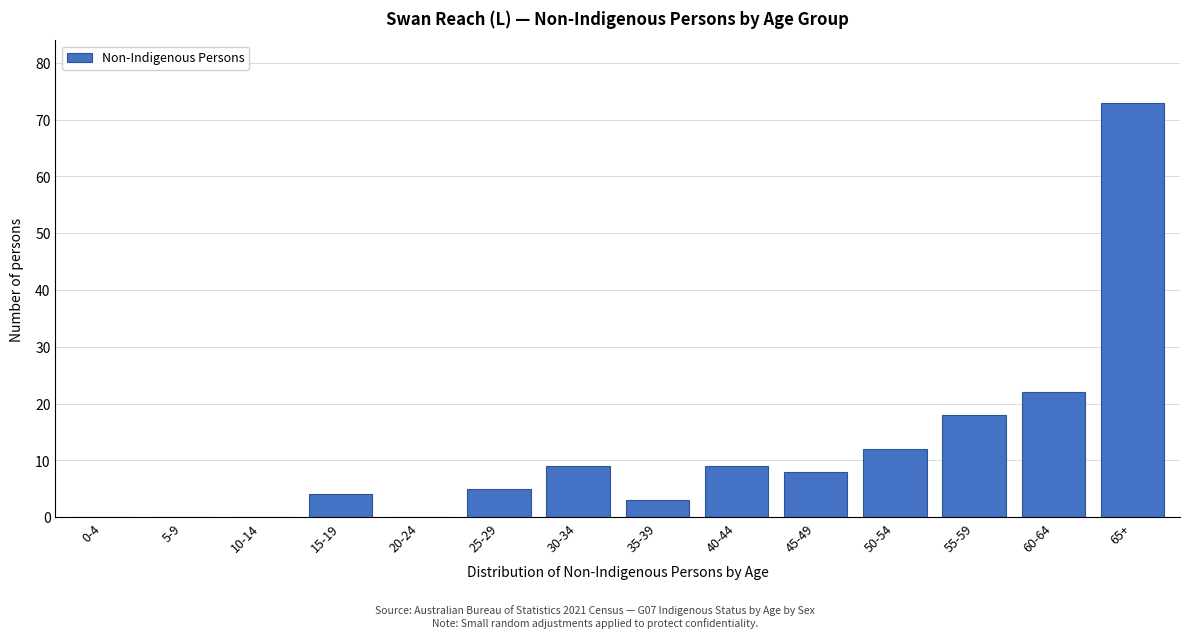

Reading left to right, extract all data points from this chart.

0-4=0	5-9=0	10-14=0	15-19=4	20-24=0	25-29=5	30-34=9	35-39=3	40-44=9	45-49=8	50-54=12	55-59=18	60-64=22	65+=73